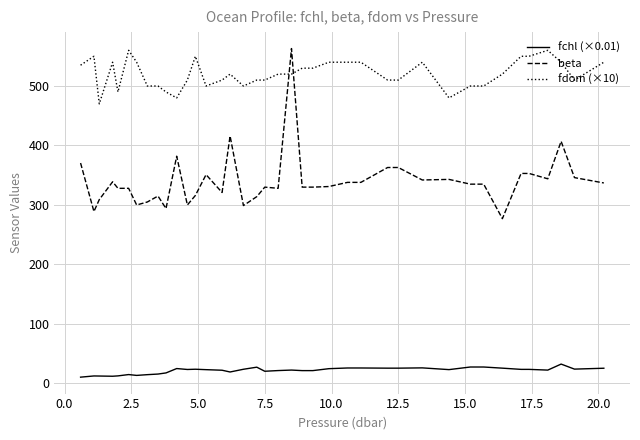

Which series has the largest total across all categories?

fdom (×10)